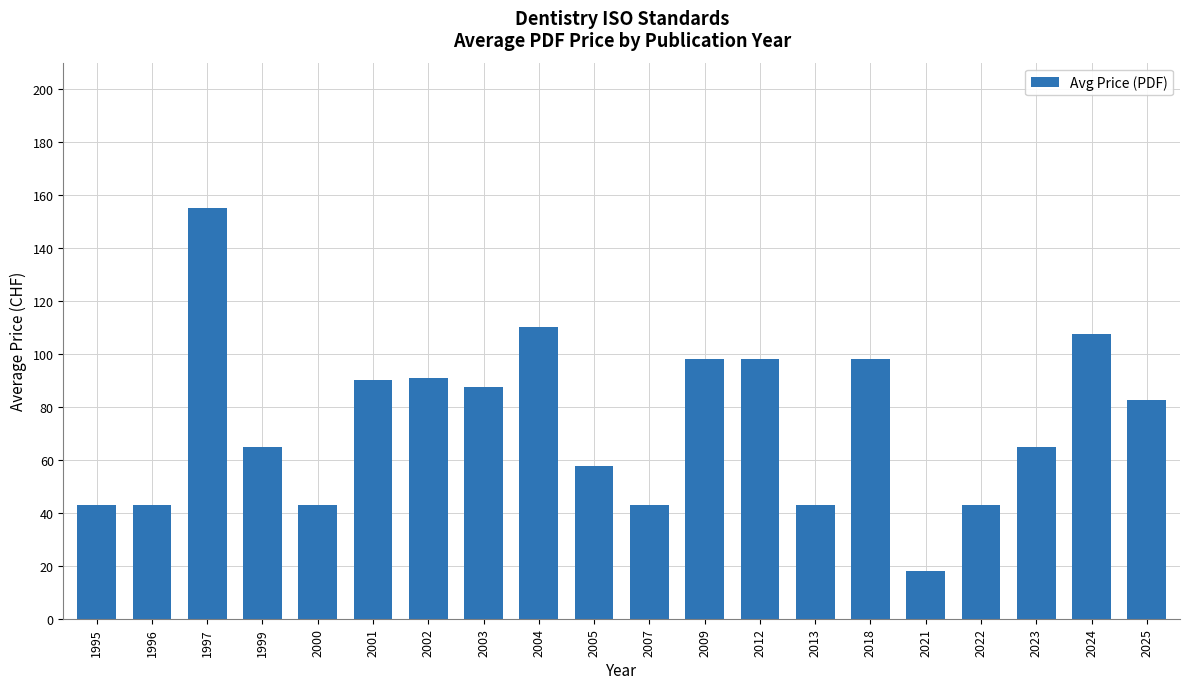

Count the number of data series in this chart.

1